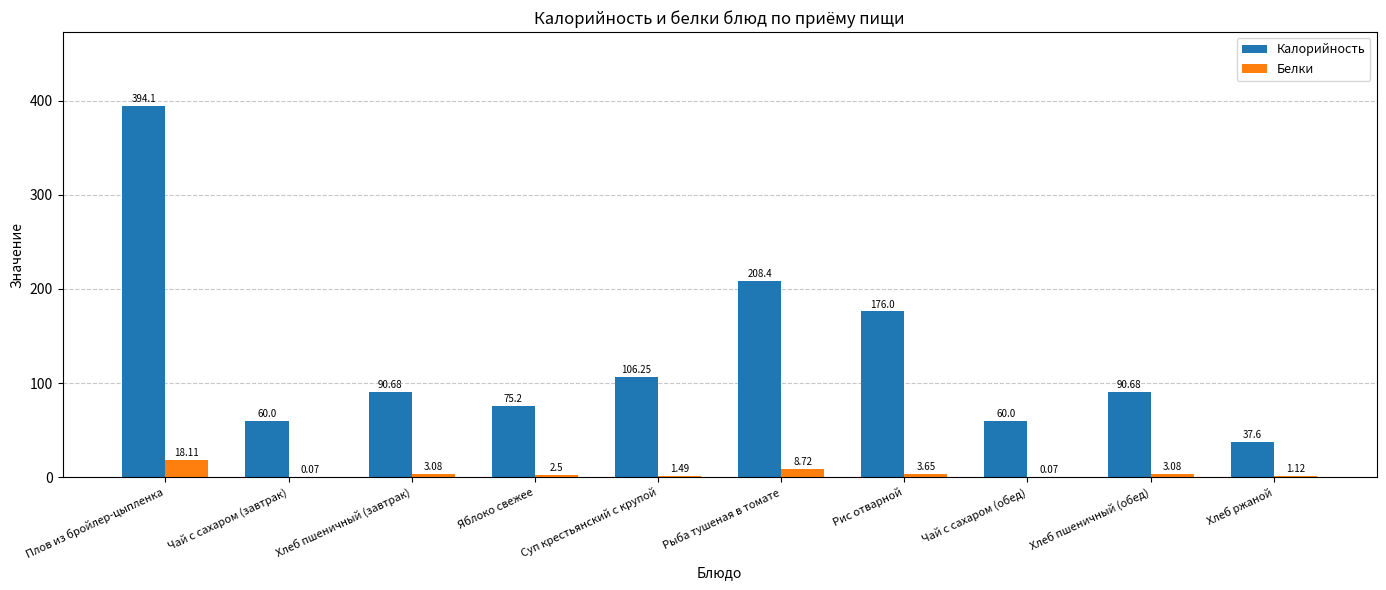

Which label corresponds to the largest value in the chart?

Плов из бройлер-цыпленка